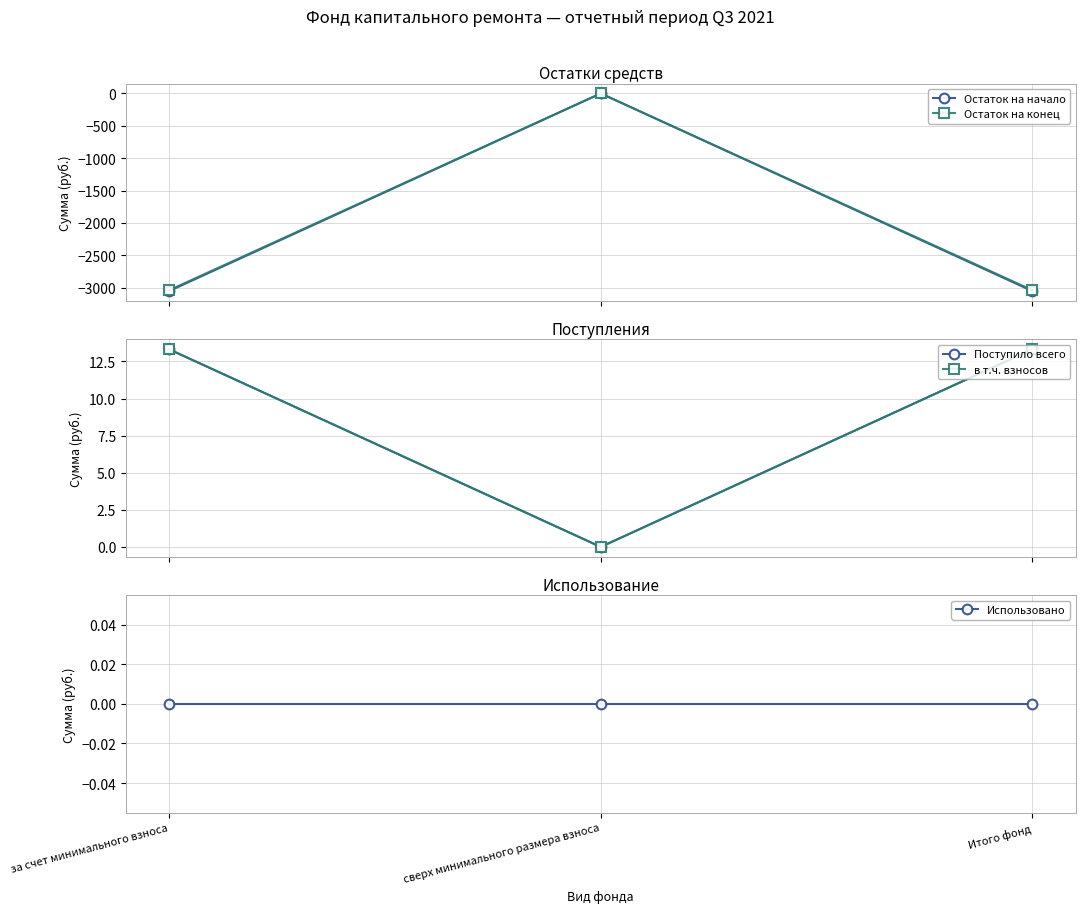

Reading right to left, transcribe all the data shown in this chart.

Остаток на начало: -3052.4	0.0	-3052.4
Остаток на конец: -3039.1	0.0	-3039.1
Поступило всего: 13.3	0.0	13.3
в т.ч. взносов: 13.3	0.0	13.3
Использовано: 0.0	0.0	0.0